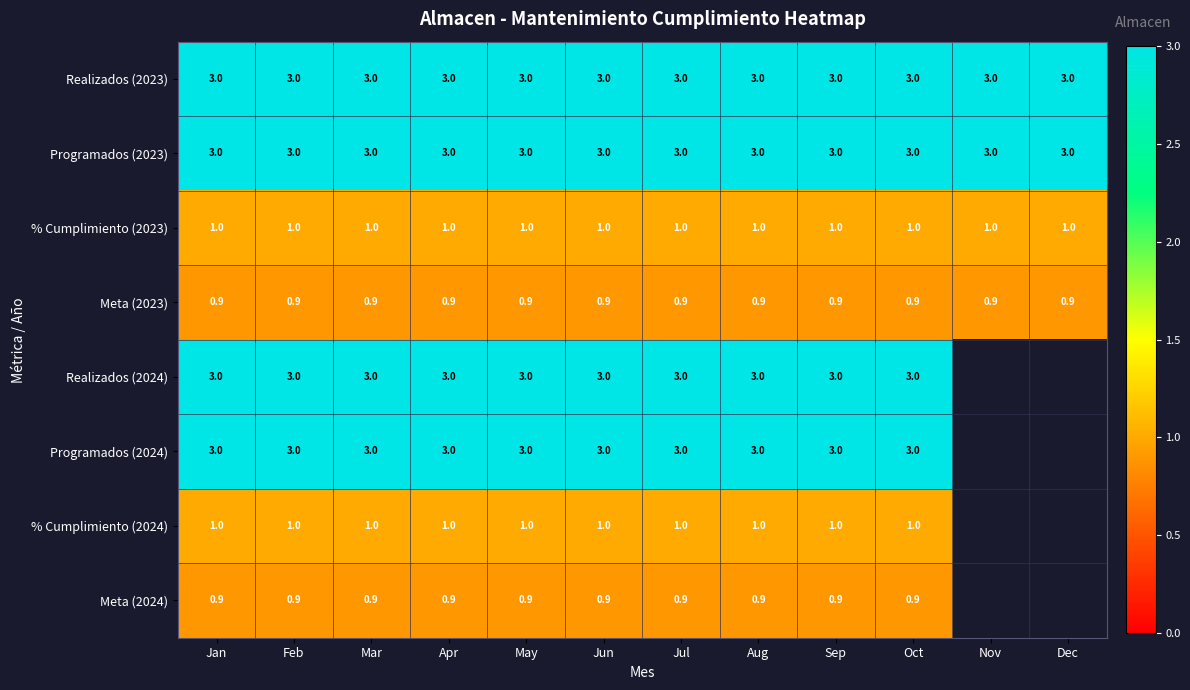

What is the maximum value for % Cumplimiento (2023)?

1.0